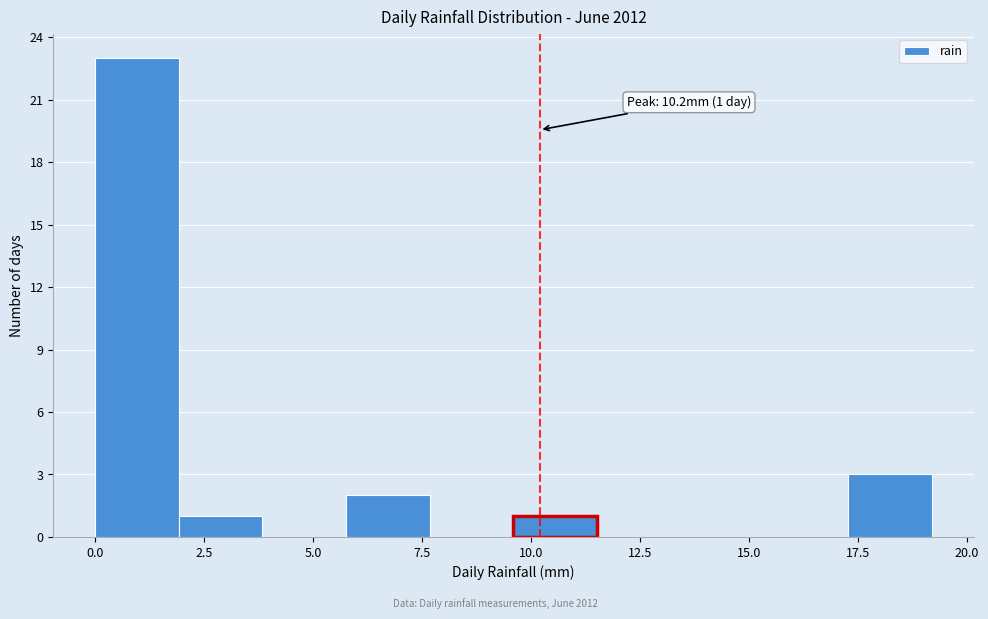

Around what value on the x-axis is the tallest bar? Give the approximate position of its centre, as read against the axis.

1.0